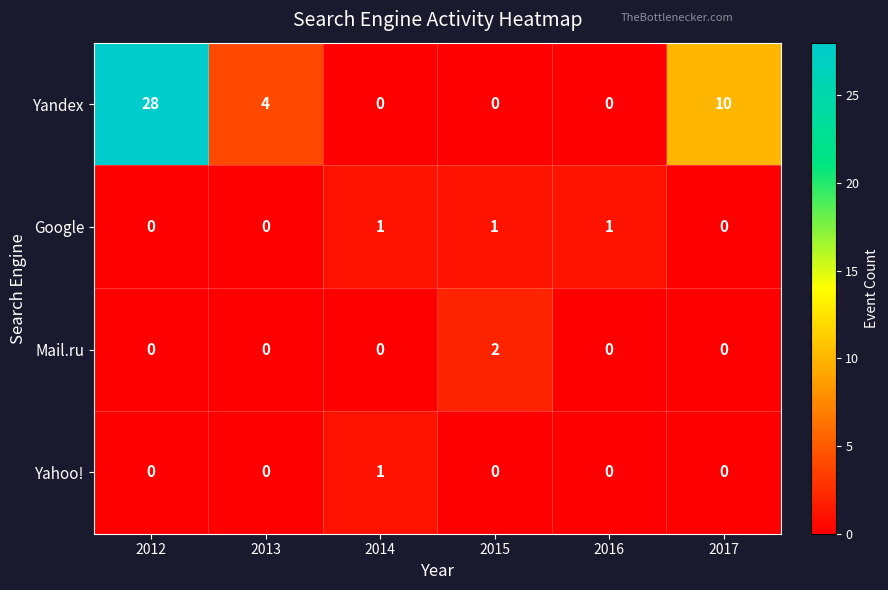

Reading left to right, list all the values displayed in this chart.

Yandex: 28	4	0	0	0	10
Google: 0	0	1	1	1	0
Mail.ru: 0	0	0	2	0	0
Yahoo!: 0	0	1	0	0	0